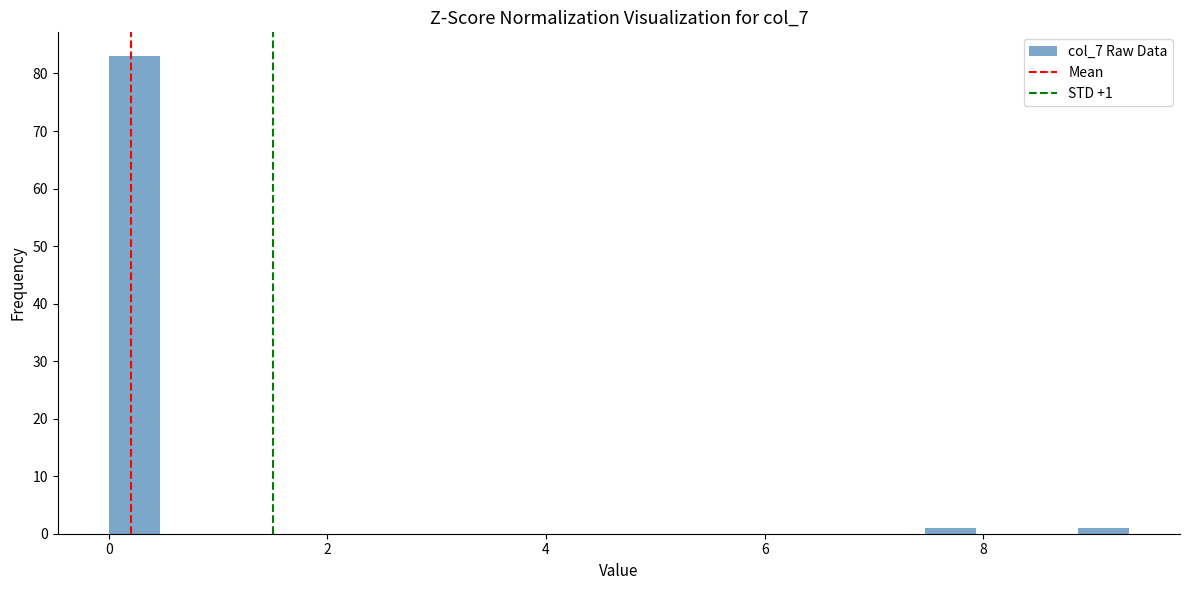

Read against the x-axis, roughly where is the centre of the tallest bar?

0.2